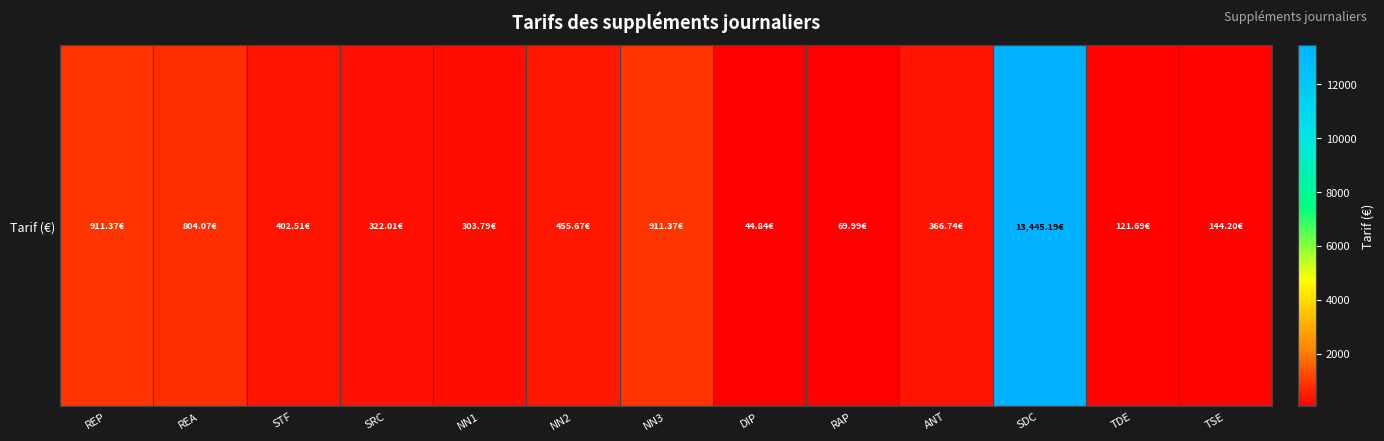

What is the difference between the values at REP and RAP?

841.4